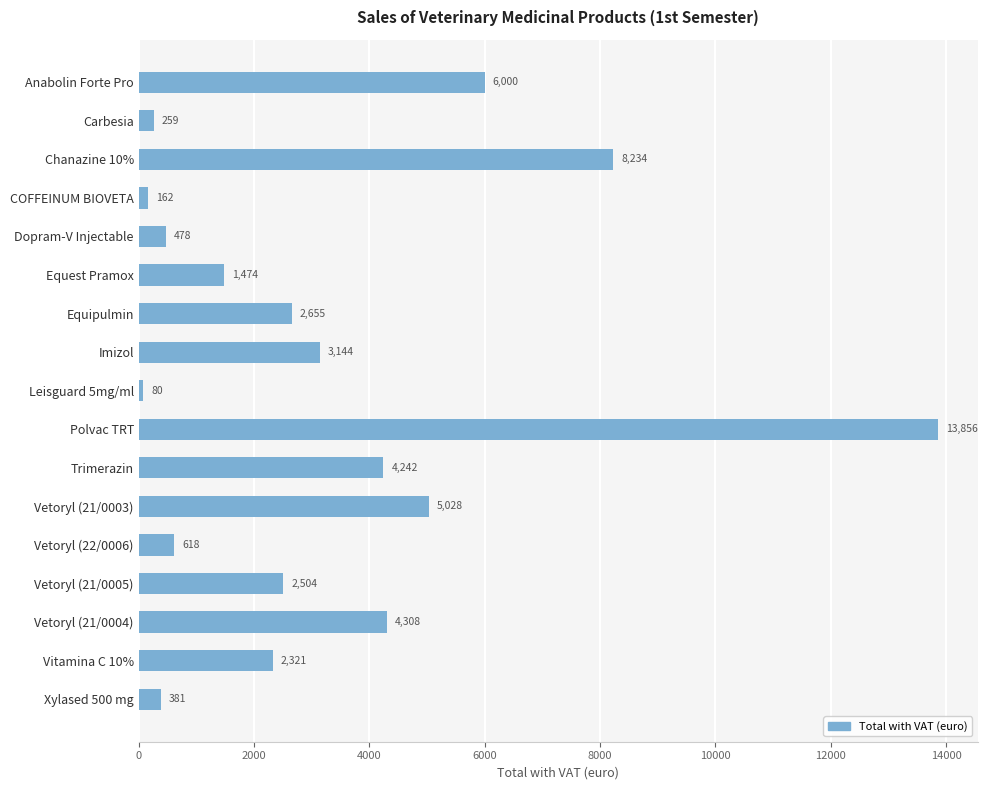

Which category has the highest value across all series?

Polvac TRT